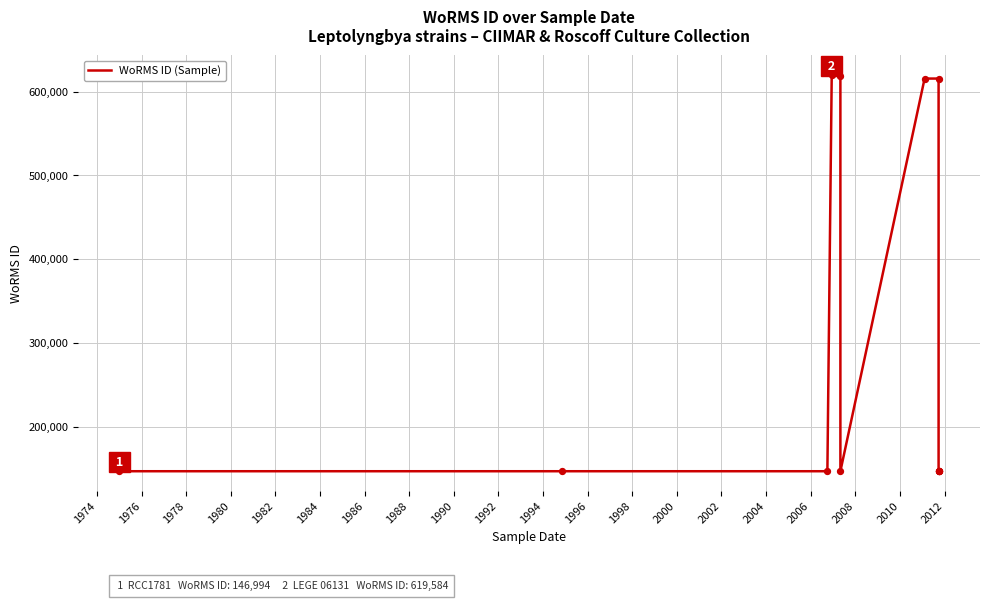

Between 1988 and 1976, which is larger?

1988